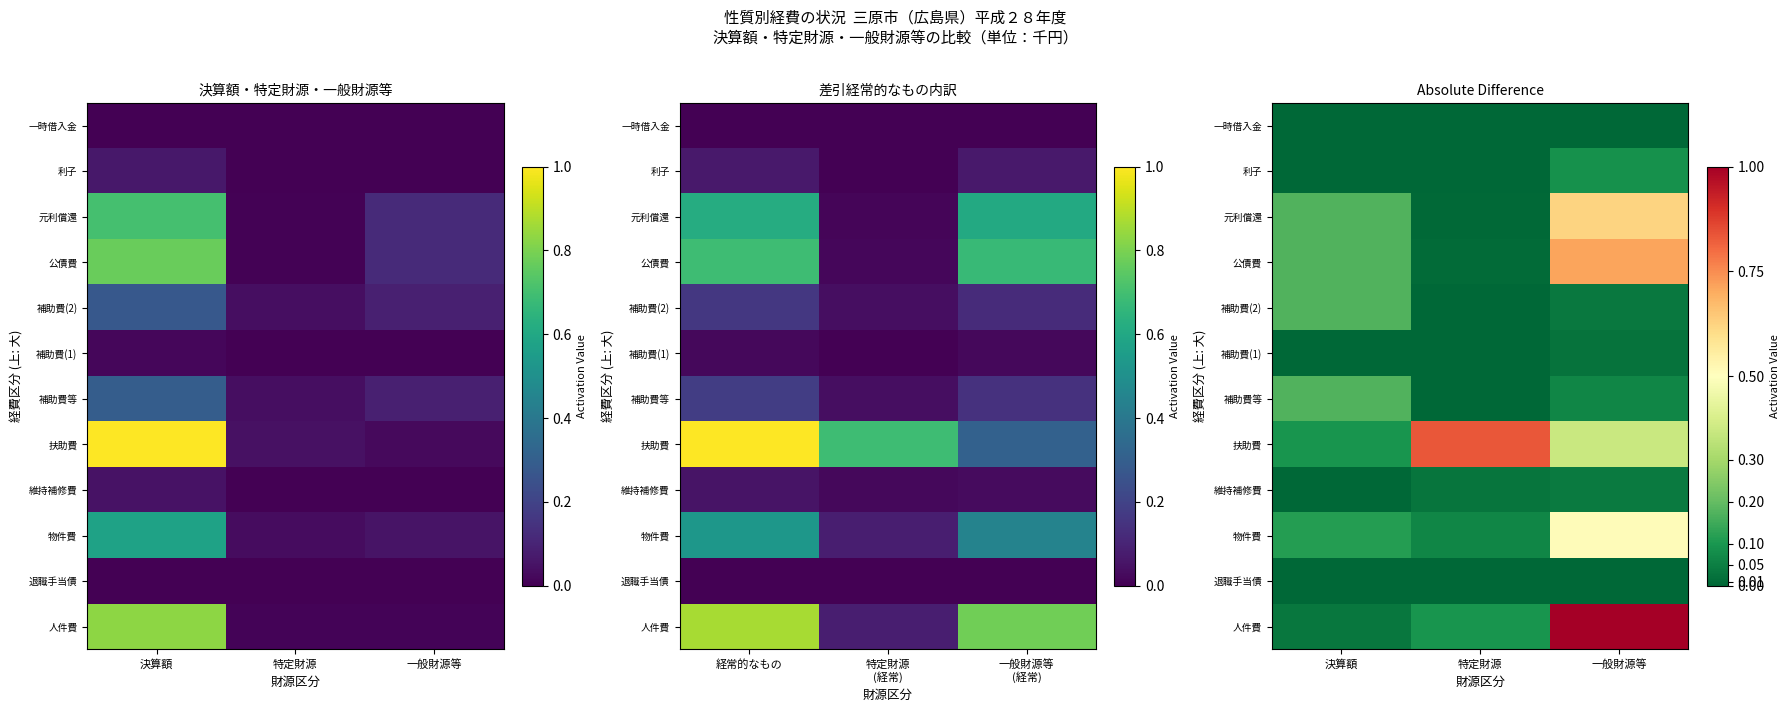

Which has a higher value, 決算額 or 一般財源等?

一般財源等